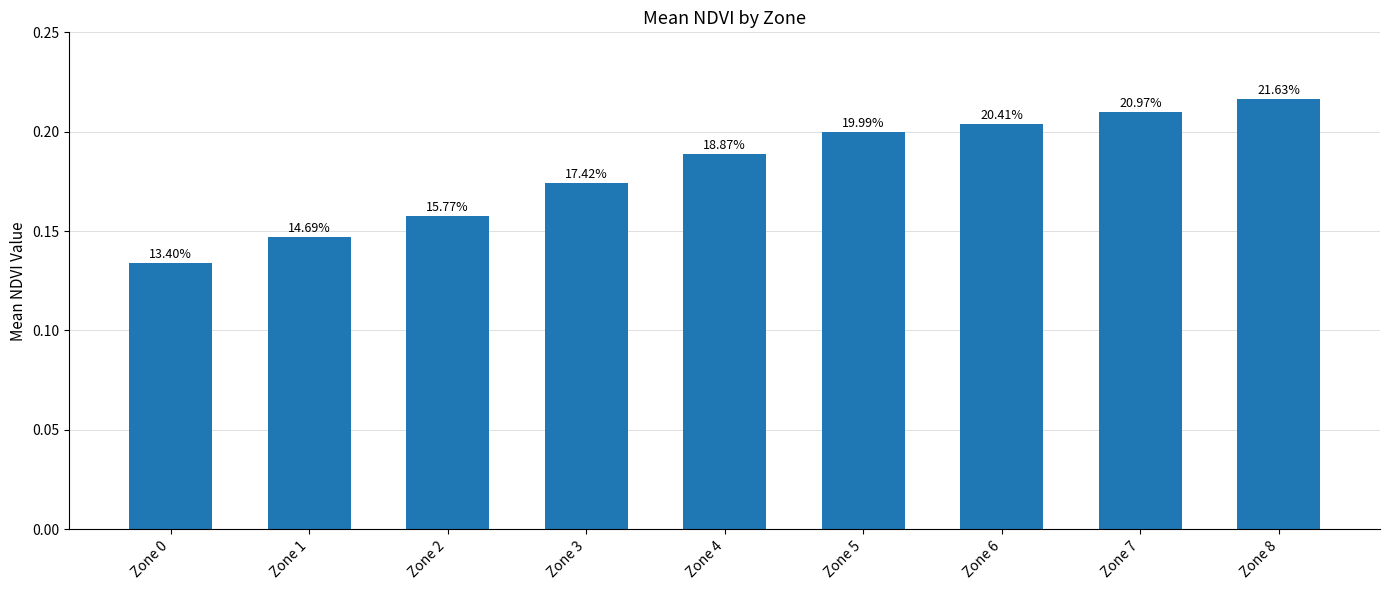

What is the sum of the values at Zone 7 and Zone 5?

0.4